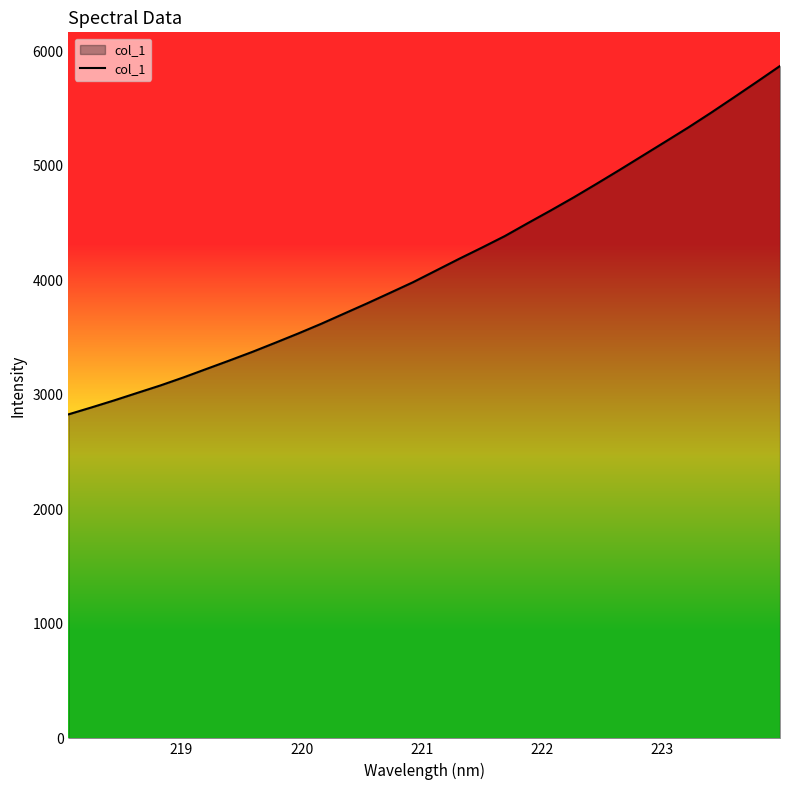

Does the chart display data point markers on the line(s)?

No